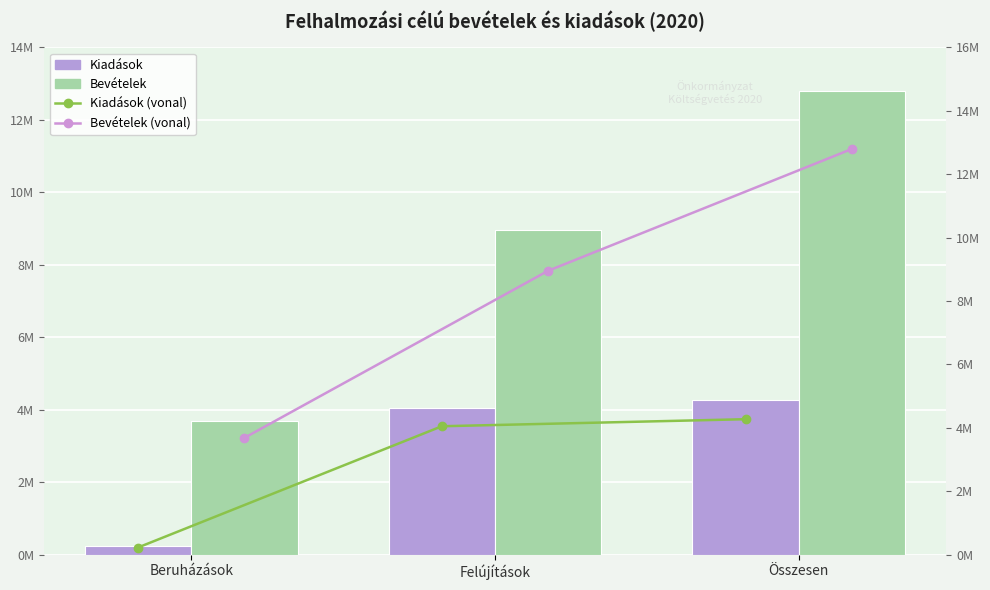

What is the sum of the Kiadások (vonal) values at Felújítások and Beruházások?

4268838